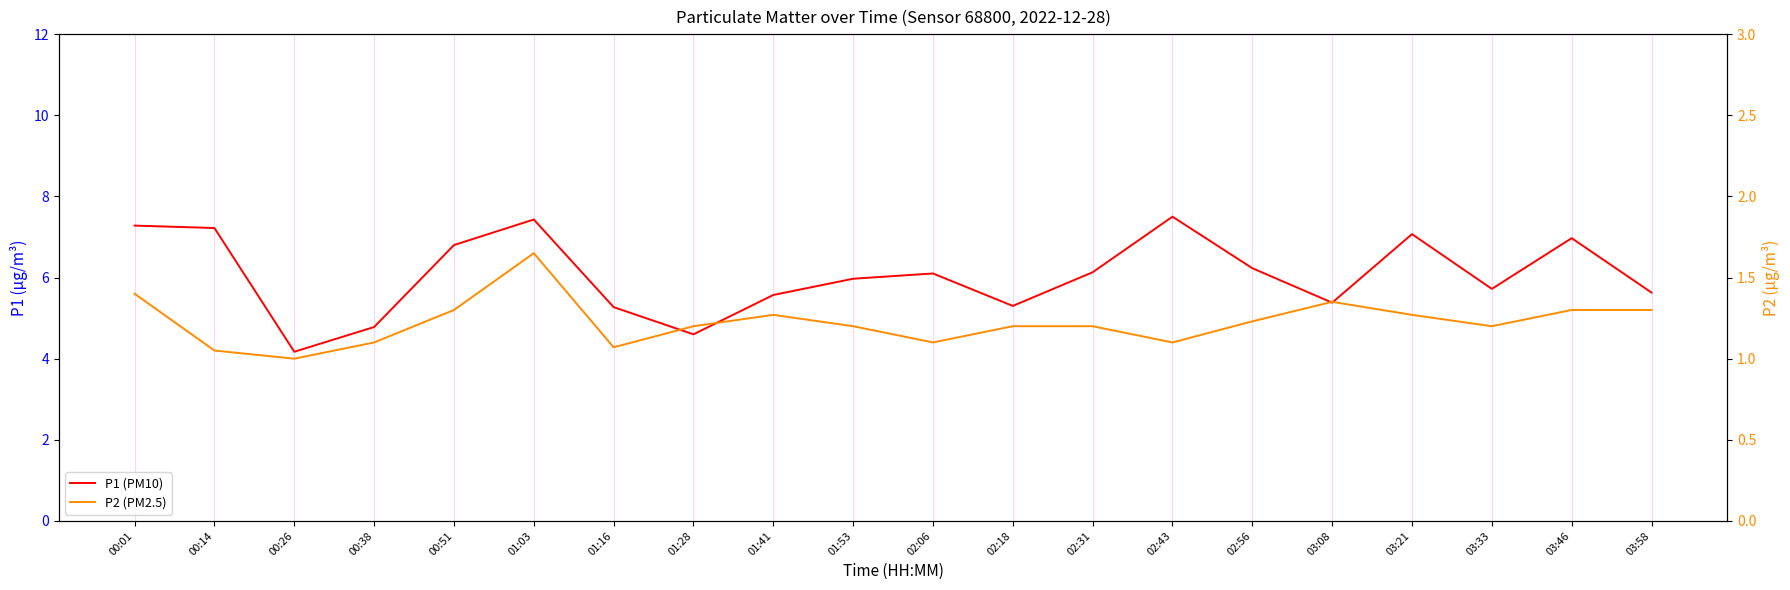

True or false: P2 (PM2.5) and P1 (PM10) cross at least once.

False